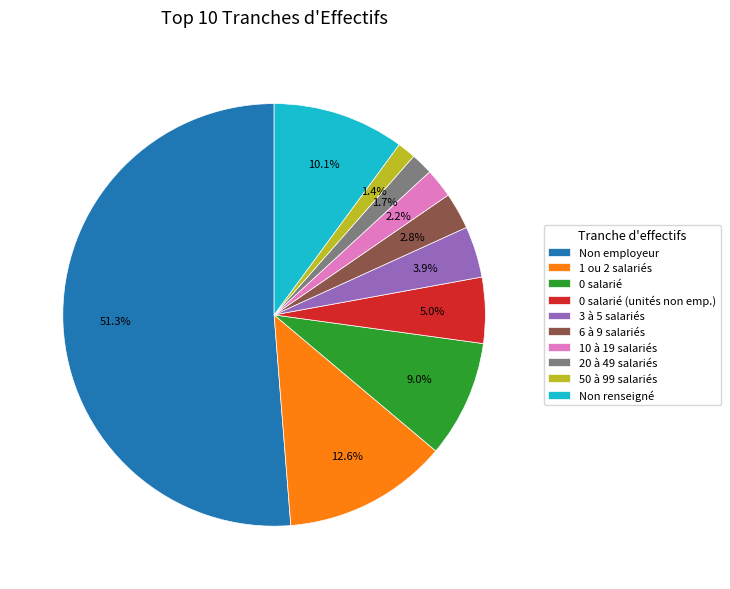

What is the total percentage of 20 à 49 salariés and 6 à 9 salariés?

4.5%